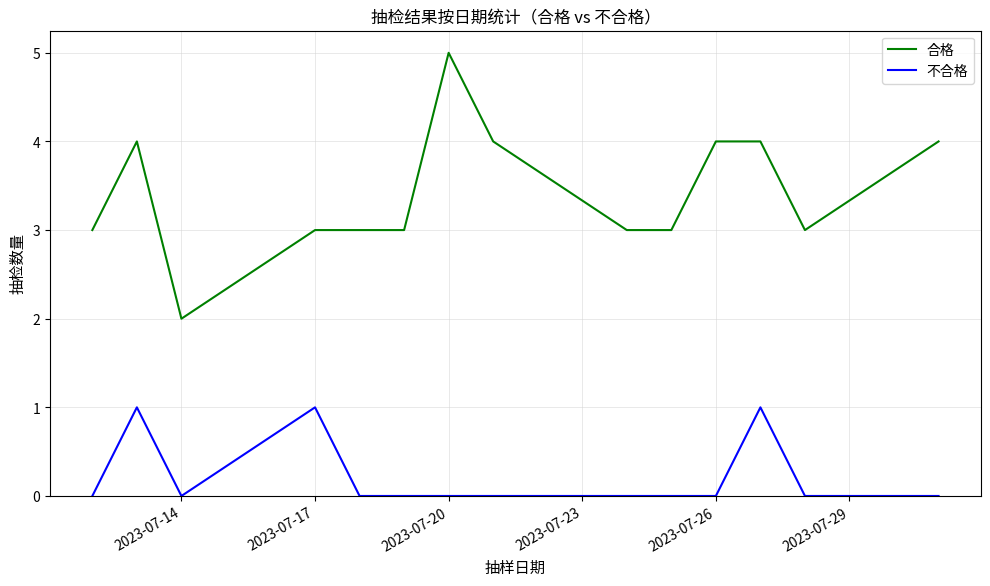

What is the highest value of the 合格 series?

5